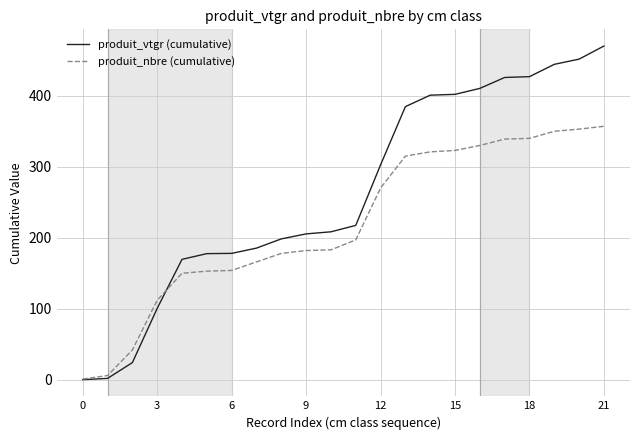

What is the greatest value displayed?

470.1